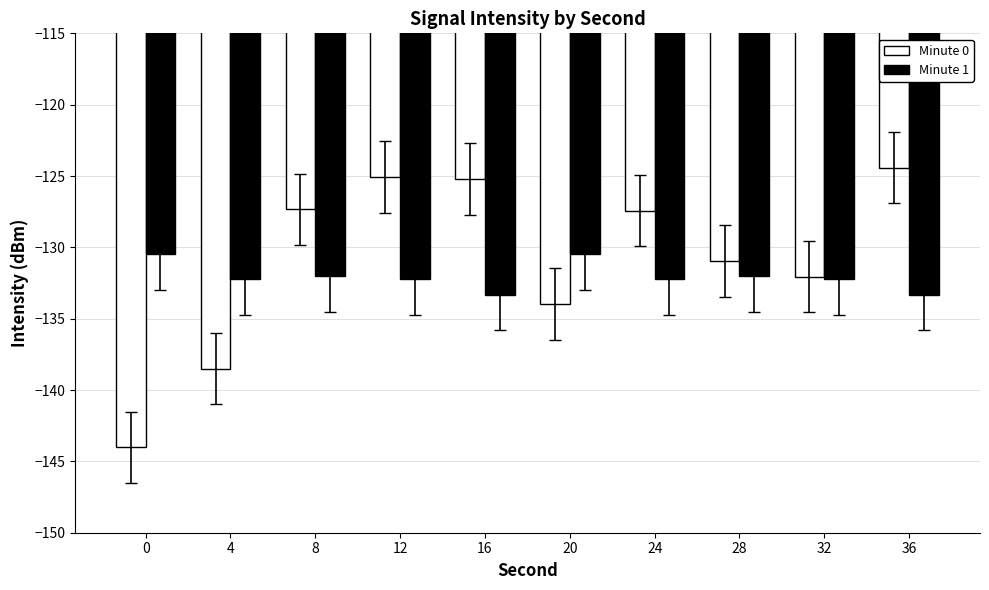

Between 0 and 12, which series saw the biggest shift?

Minute 0